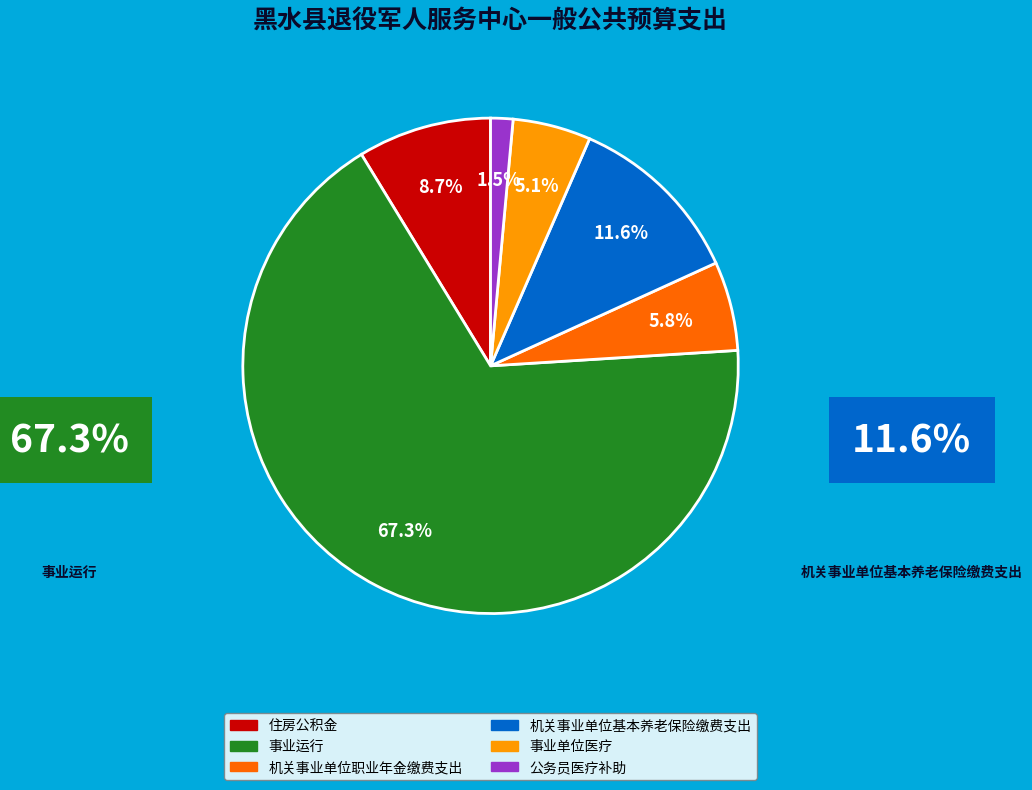

To the nearest percent, what percentage of the pie is 机关事业单位基本养老保险缴费支出?

12%